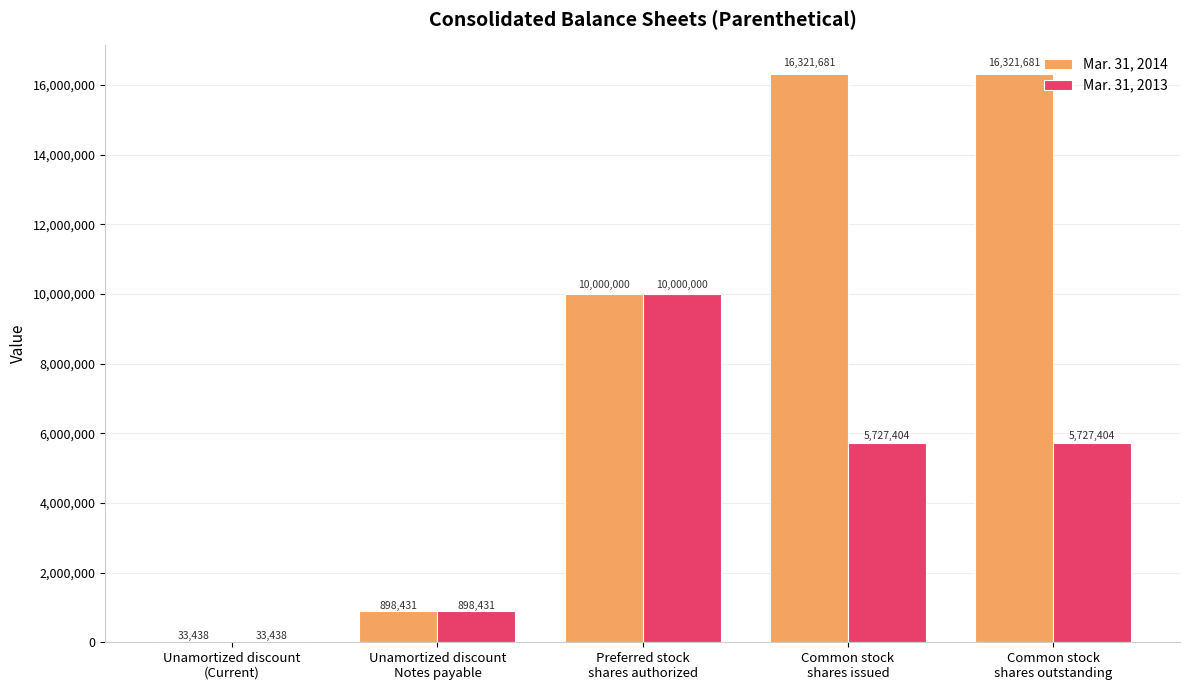

What is the maximum value shown in the chart?

16321681